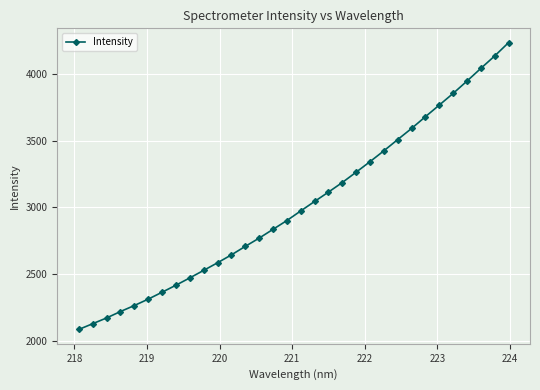

What is the average value?

3015.6